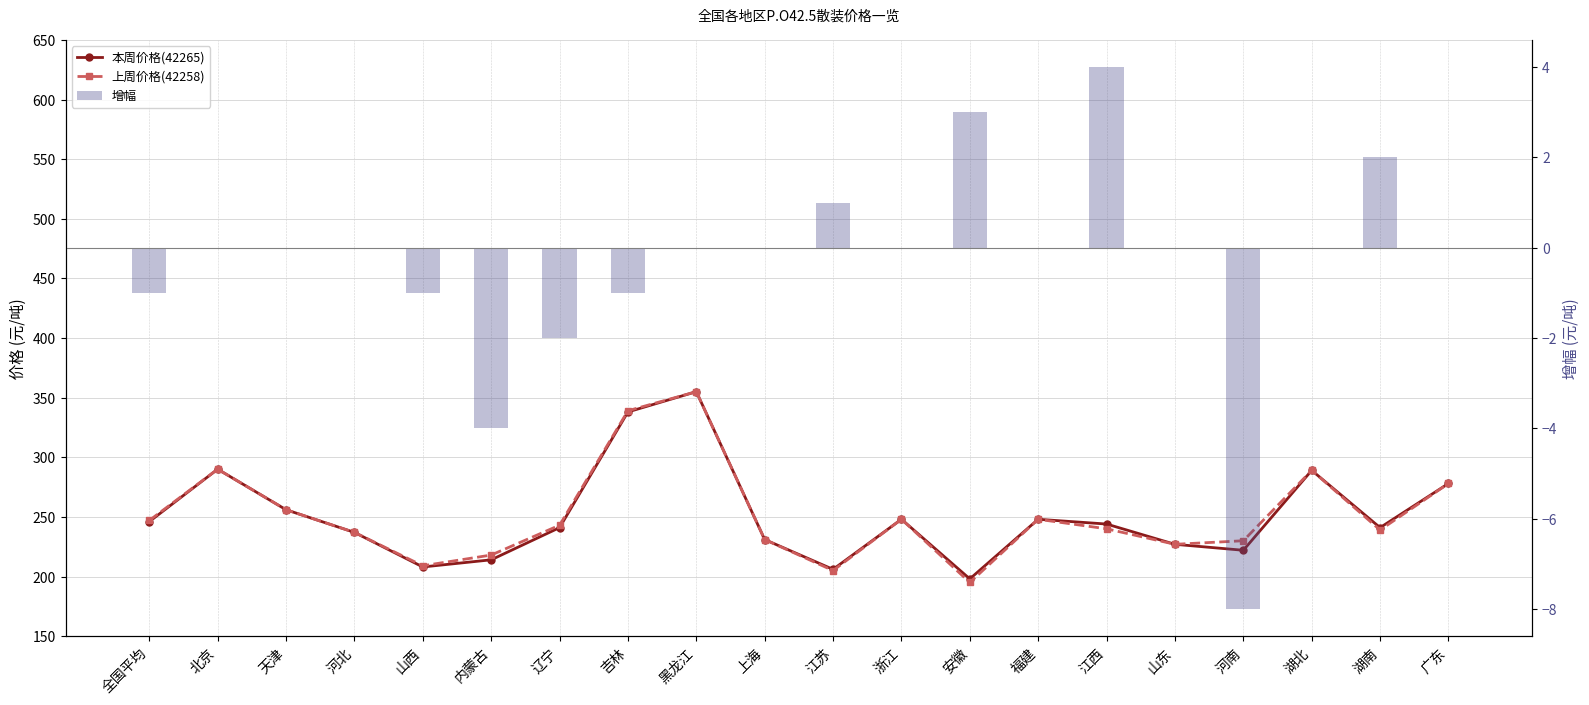

Between 吉林 and 福建, which series saw the biggest shift?

上周价格(42258)